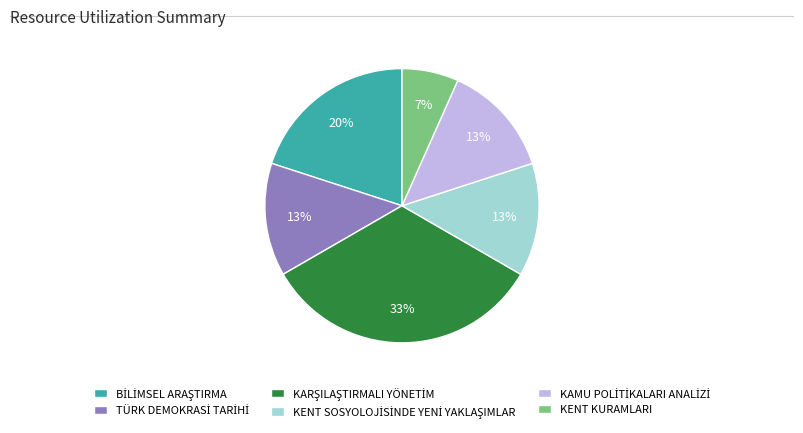

To the nearest percent, what is the average slice percentage?

17%